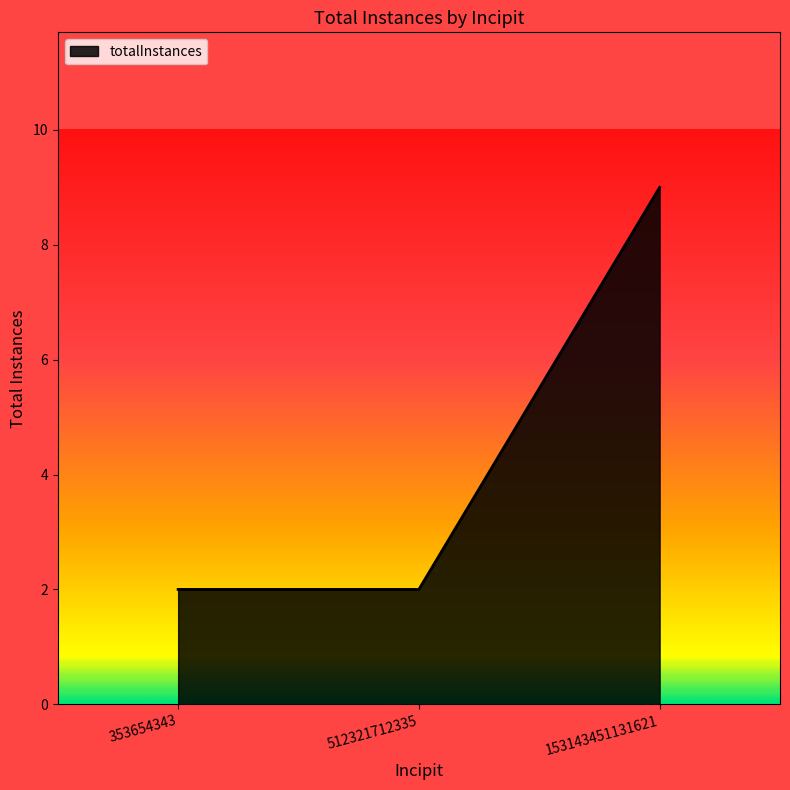

Reading left to right, list all the values displayed in this chart.

353654343=2	512321712335=2	153143451131621=9